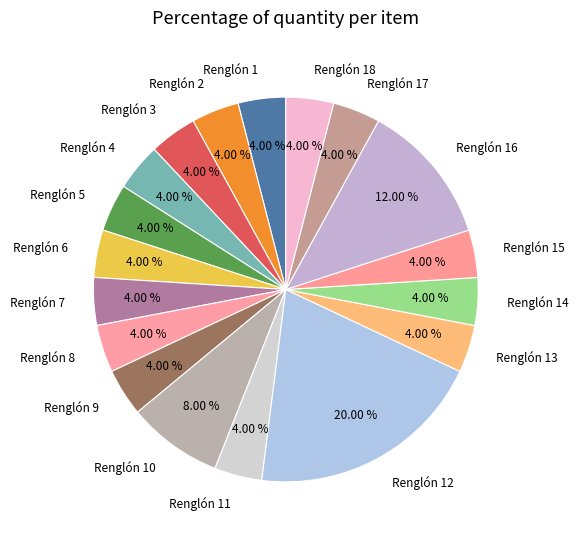

Is Renglón 13 the majority of the pie?

No